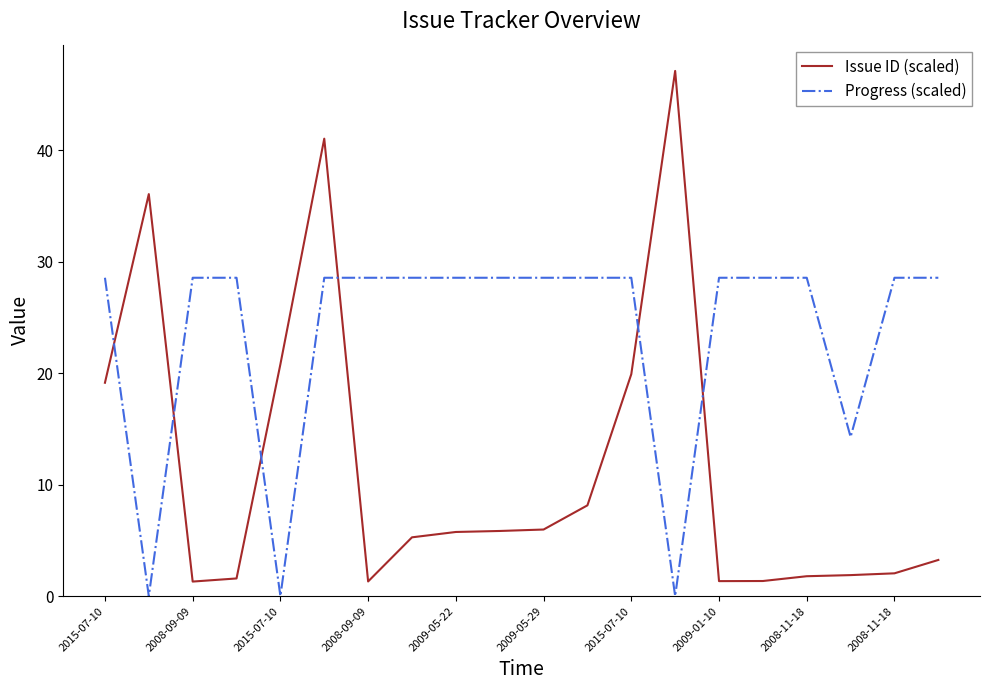

What is the difference between the maximum and minimum values in the Issue ID (scaled) series?

45.8